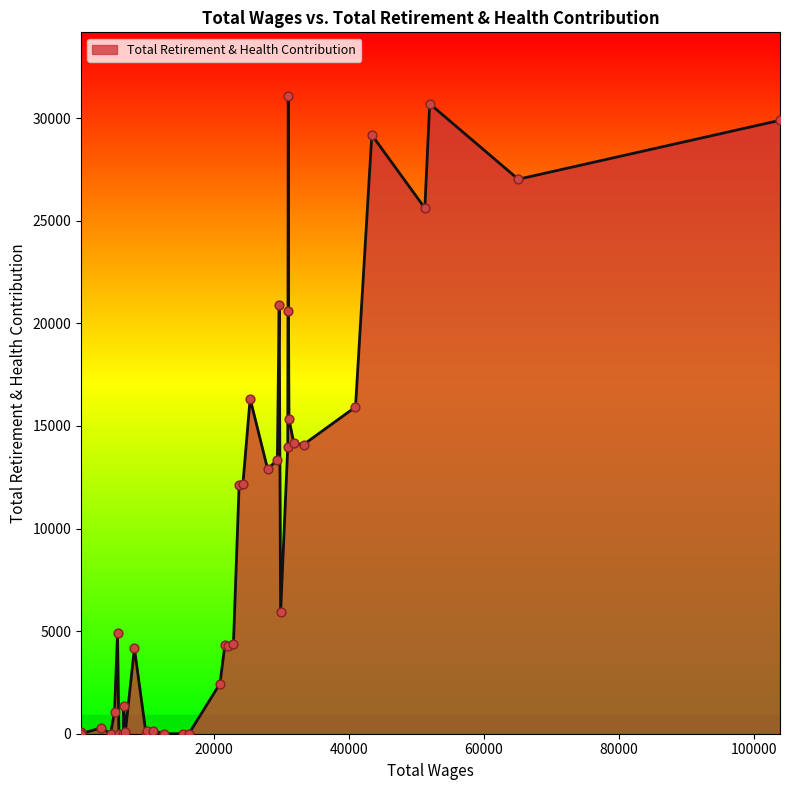

What is the difference between the maximum and minimum values?

31078